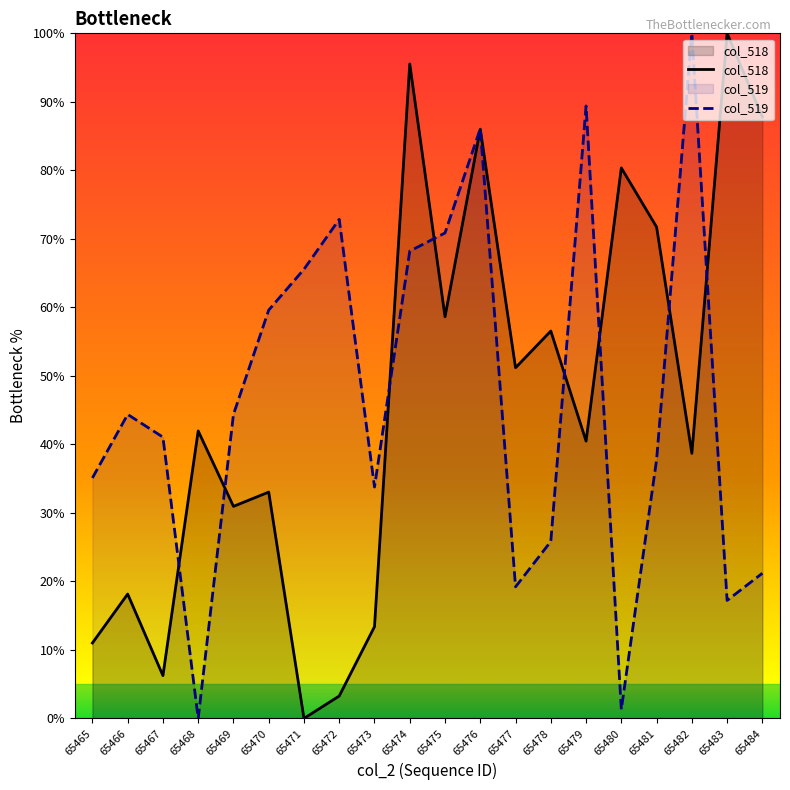

What is the maximum value for col_519?

100.0